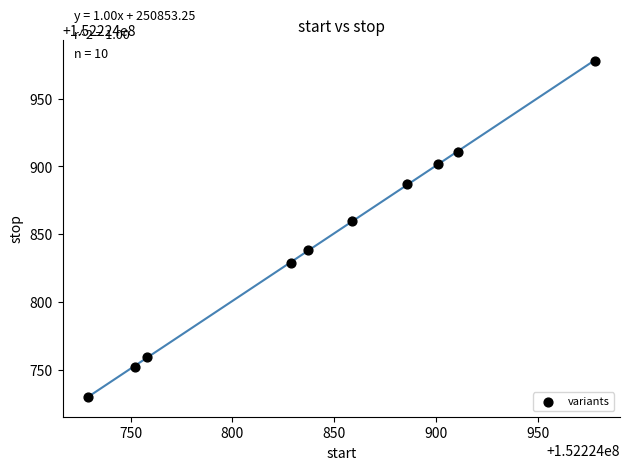

What Y value in the scatter plot is closest to 152224854?

152224860